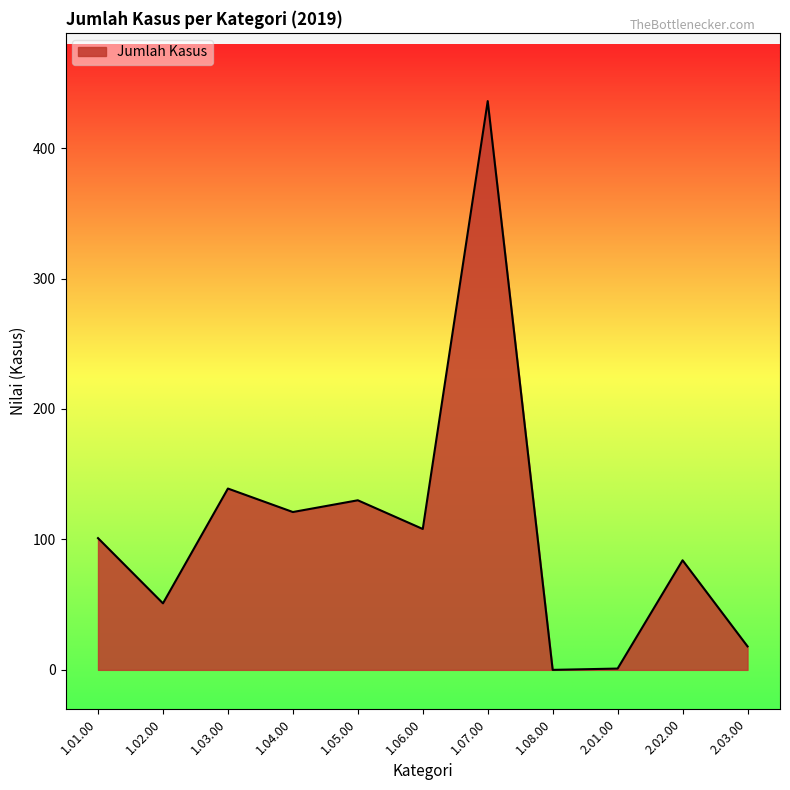

The chart shows a value of 108 at 1.06.00. True or false?

True